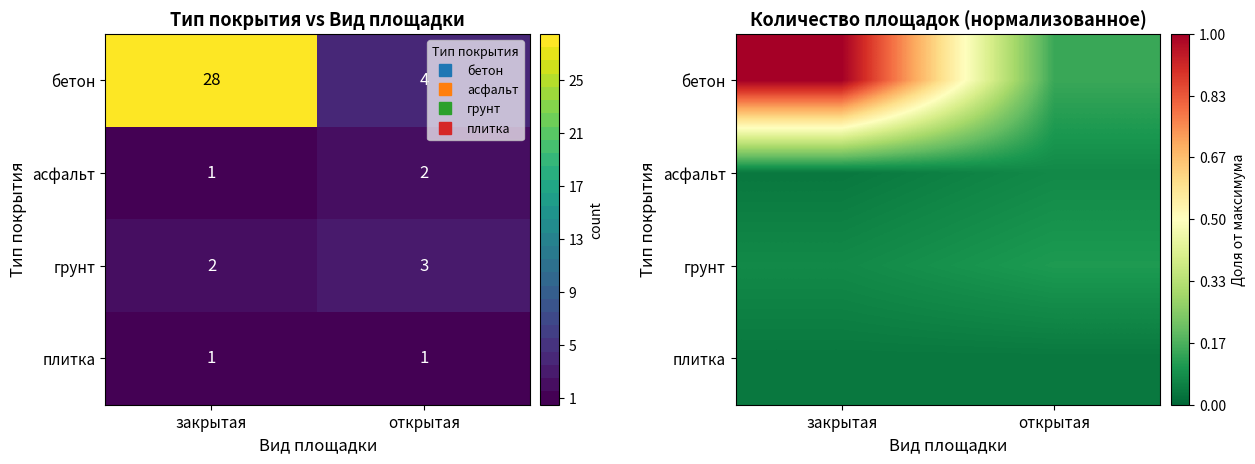

What is the spread (max minus min) of values at открытая?

0.1